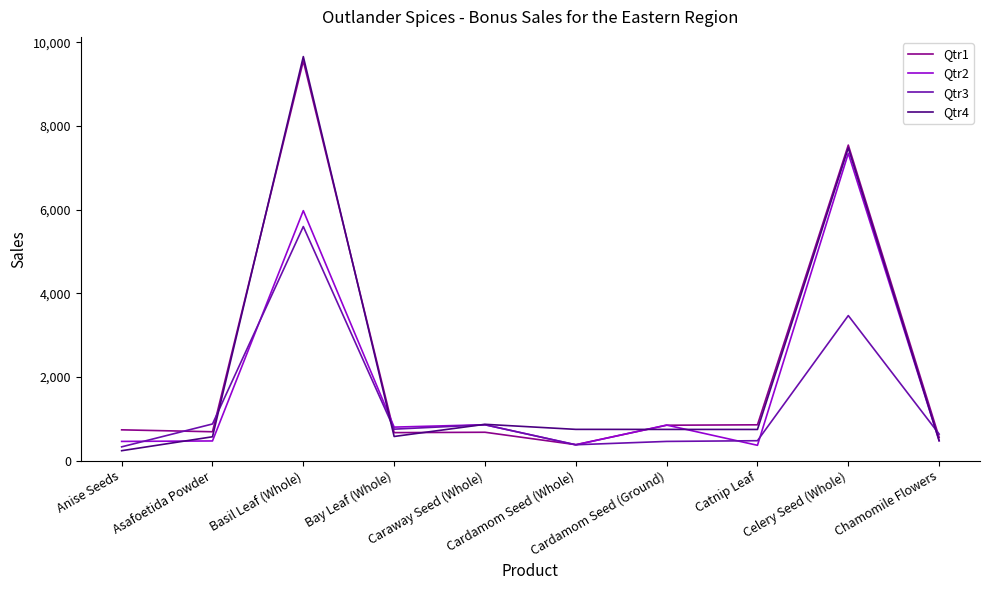

What is the maximum value for Qtr2?

7346